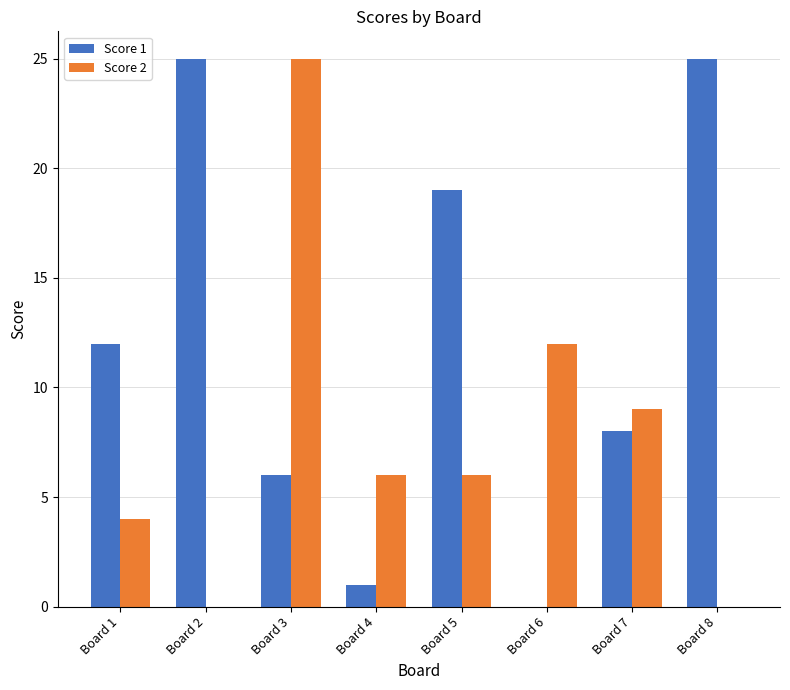

Is it true that Score 2 equals -16 at Board 2?

False